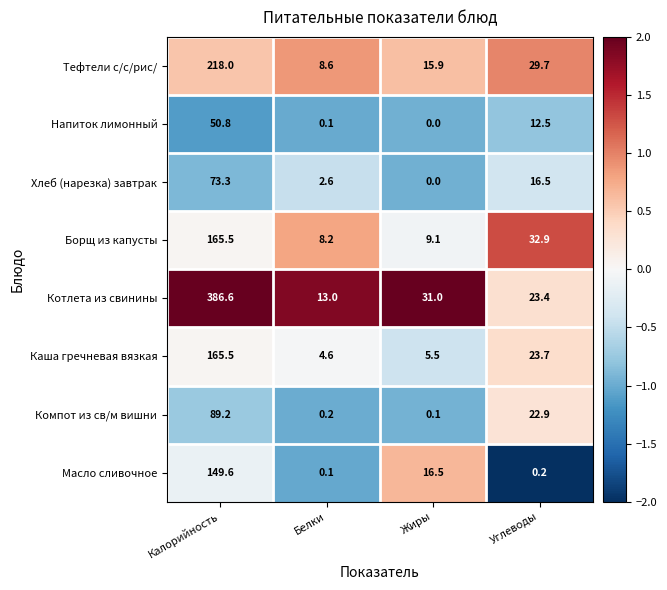

What is the spread (max minus min) of values at Калорийность?

335.8